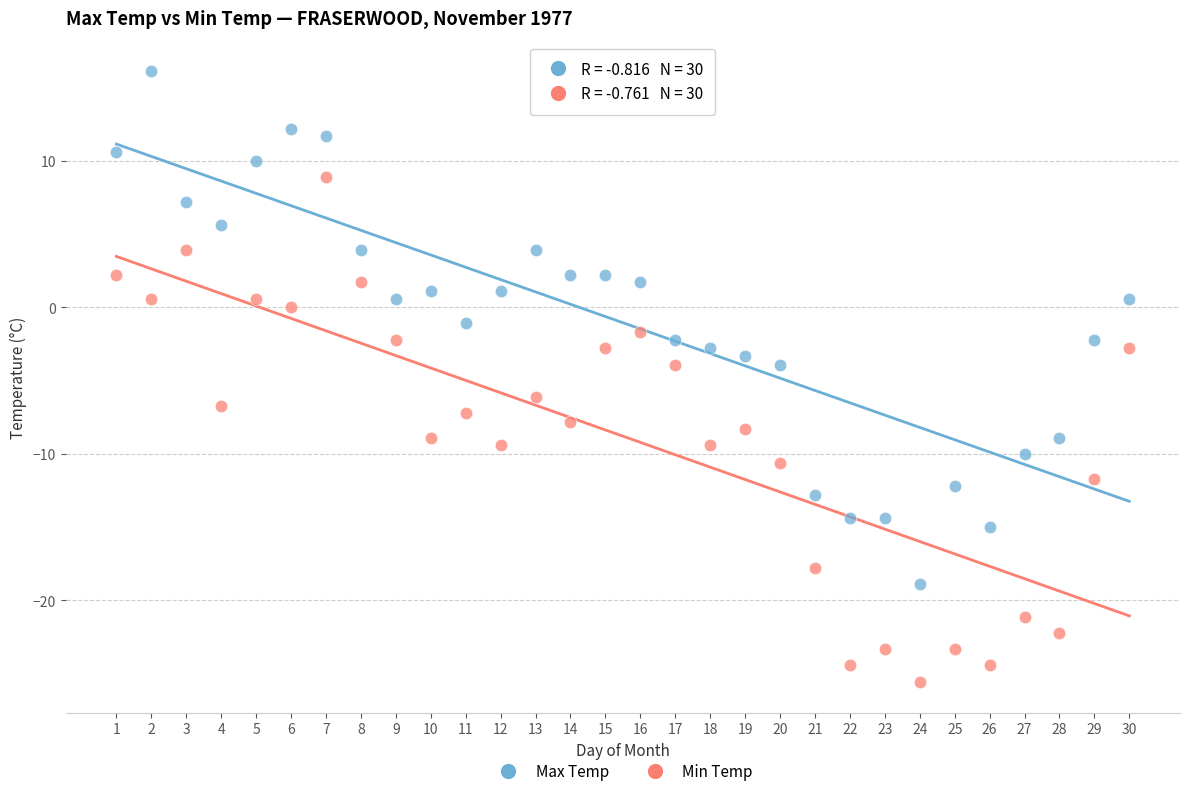

Which series has the widest spread of Y values?

Max Temp